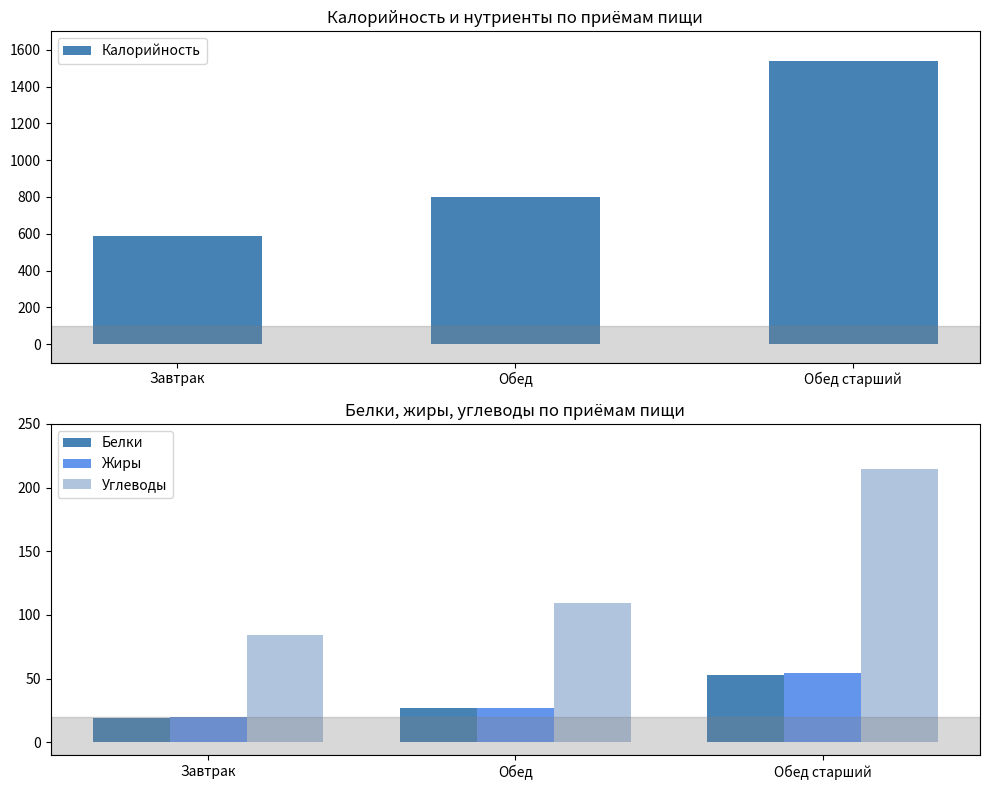

What is the label of the 2nd bar from the right?

Обед